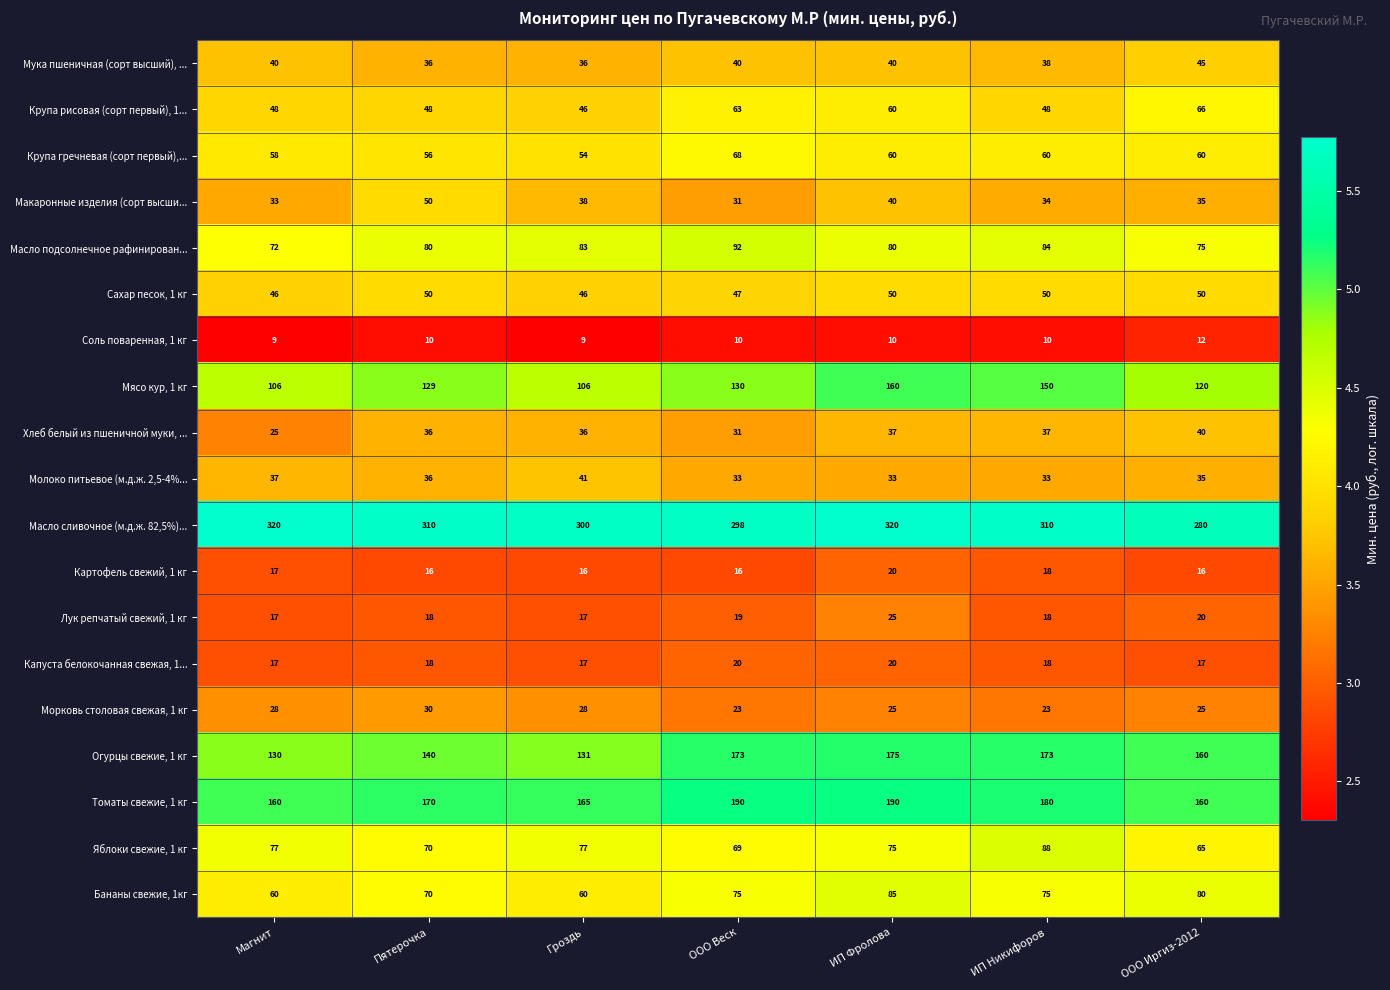

Count the Мясо кур, 1 кг values in the range 106 to 150.

6